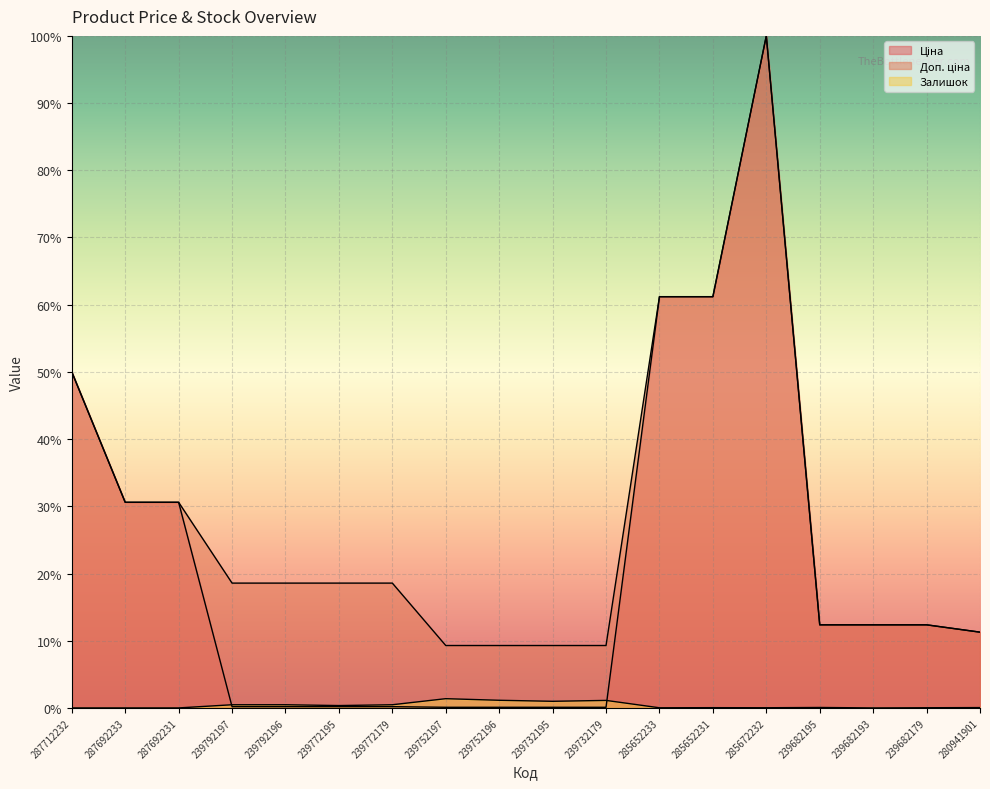

At which label does Ціна first exceed 12?

287712232